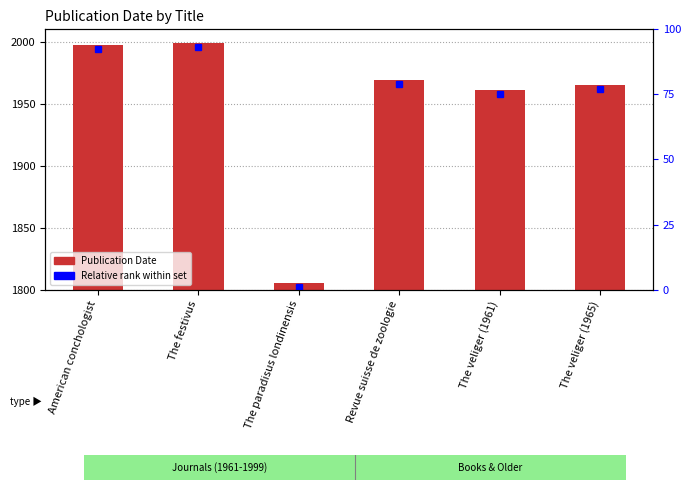

How many bars are there in total?

6